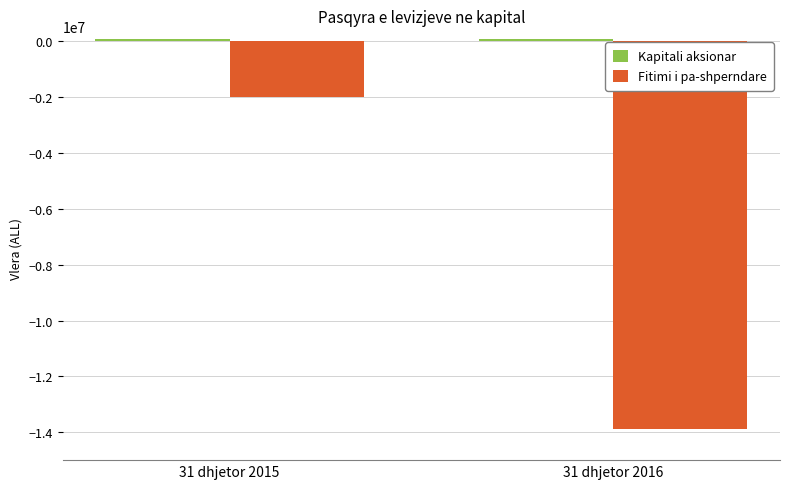

Between 31 dhjetor 2015 and 31 dhjetor 2016, which series saw the biggest shift?

Fitimi i pa-shperndare